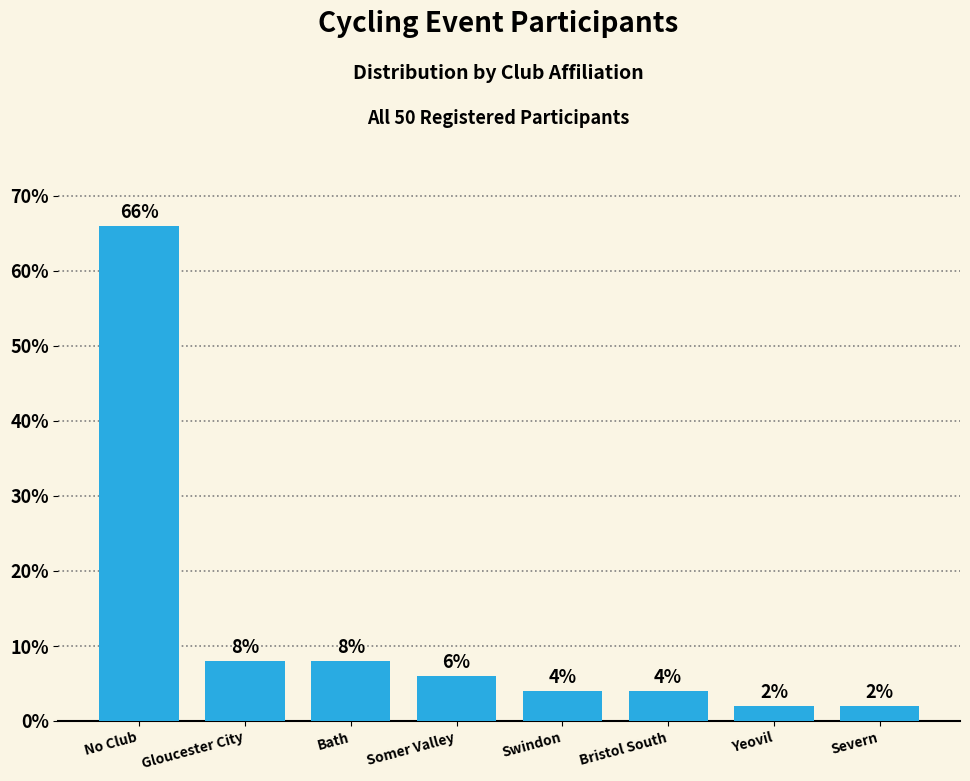

Reading left to right, extract all data points from this chart.

66	8	8	6	4	4	2	2